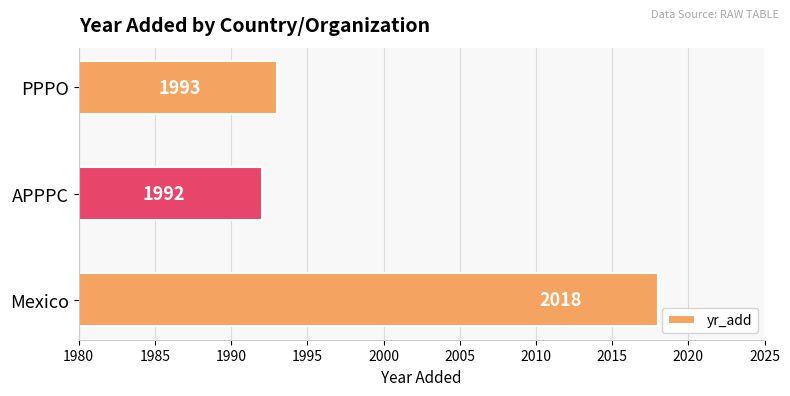

Is it true that the value at PPPO is 1993?

True